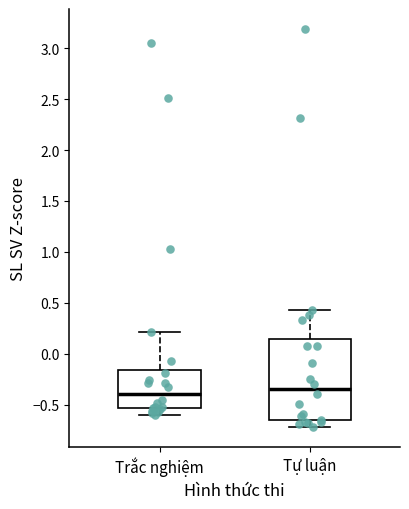

Where does the lower whisker of the box for Tự luận end on the y-axis? The values are not printed on the chart, so give them approximately, as read against the axis.

-0.70